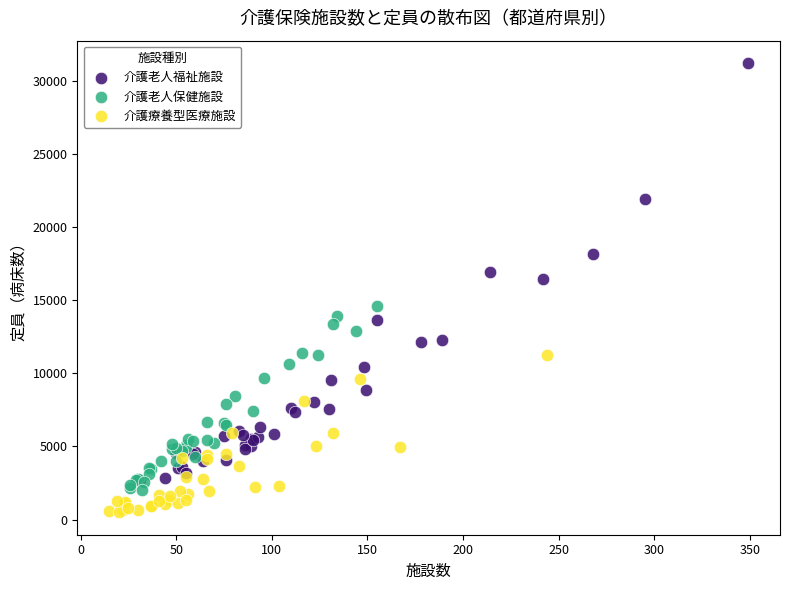

Which series reaches the maximum Y coordinate?

介護老人福祉施設